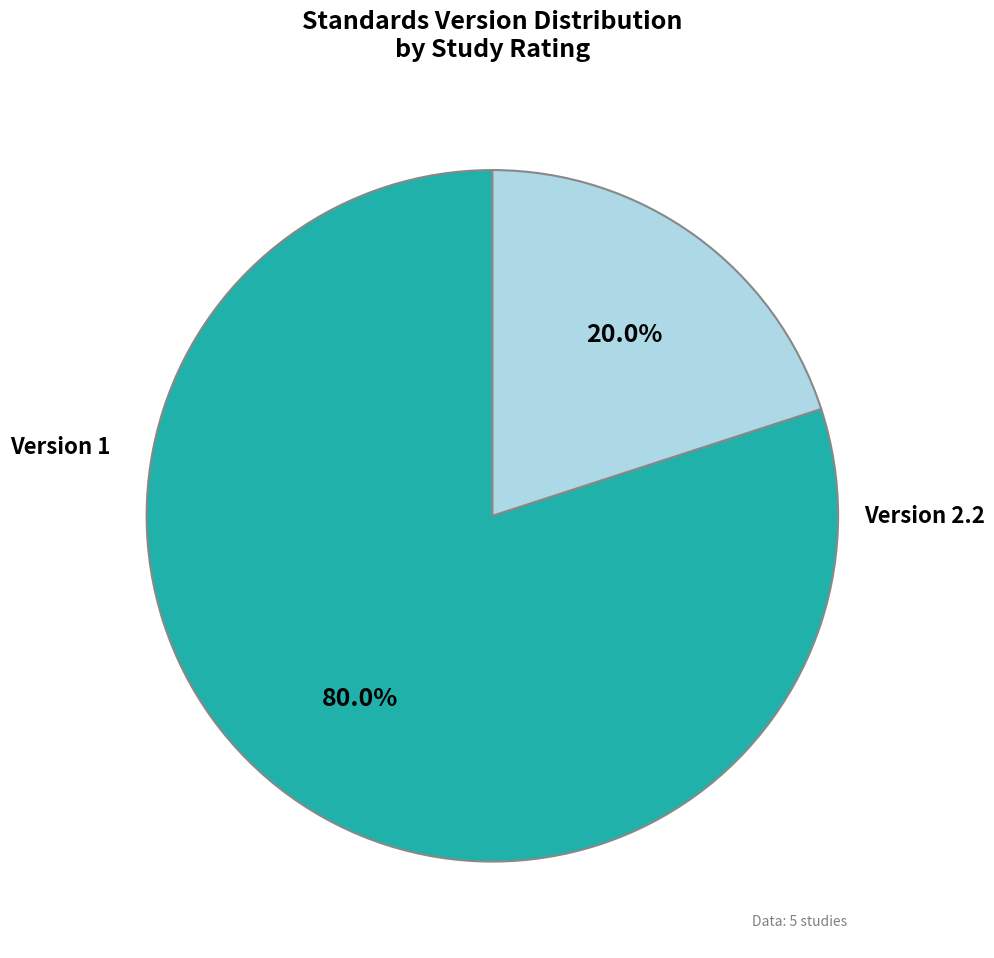

Does any single category account for the majority?

Yes